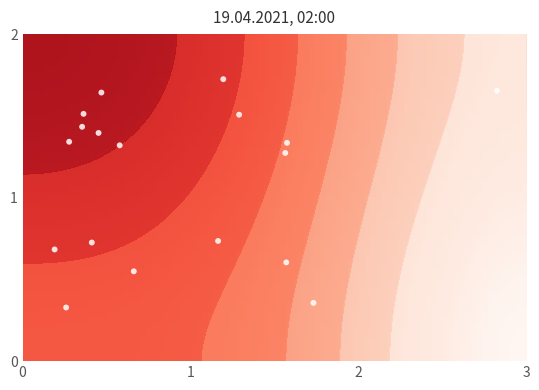

True or false: 123 has a value of 6 at 2.

False